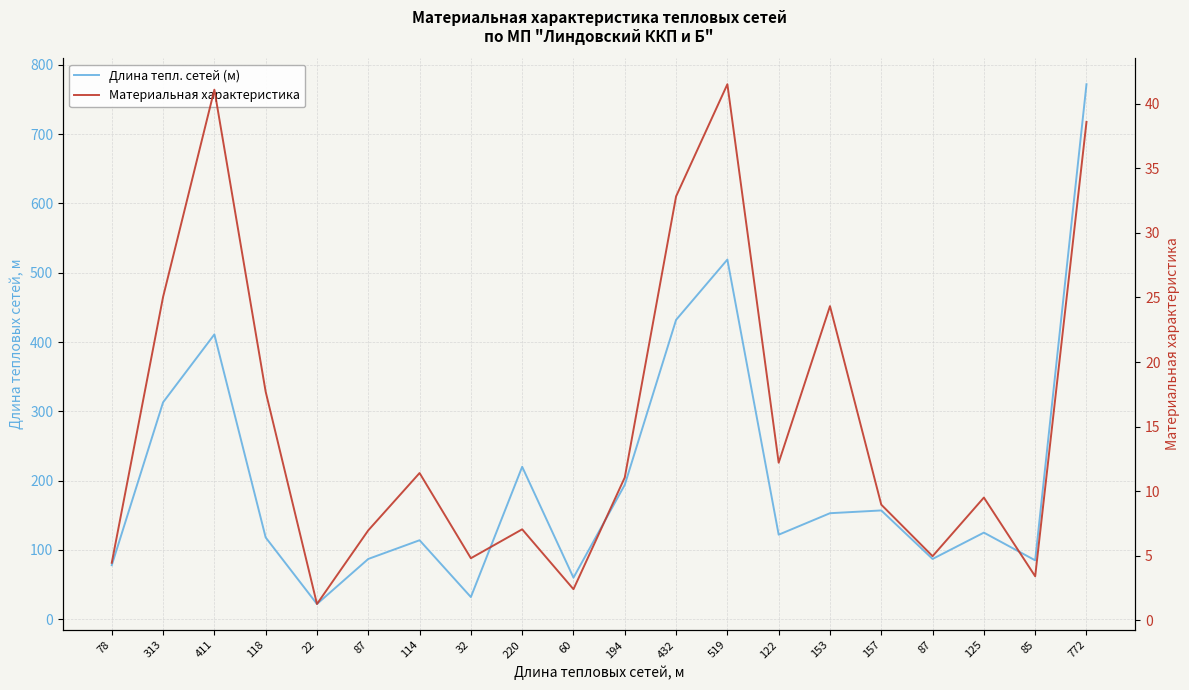

What are all the series names shown in the legend?

Длина тепл. сетей (м), Материальная характеристика